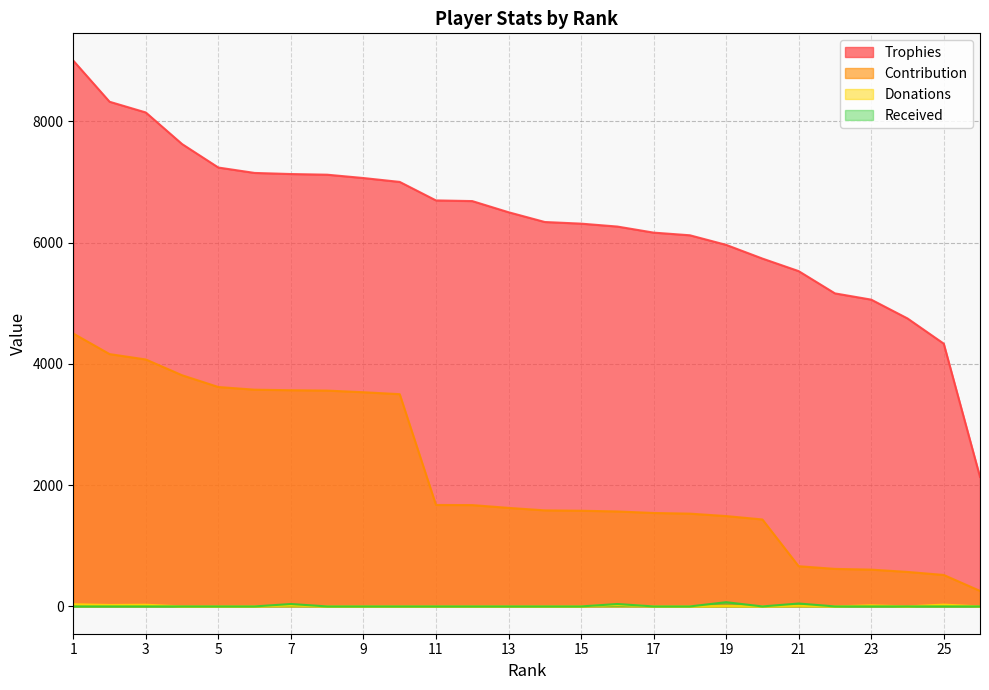

Is the value of Donations at 16 greater than the value of Contribution at 20?

No